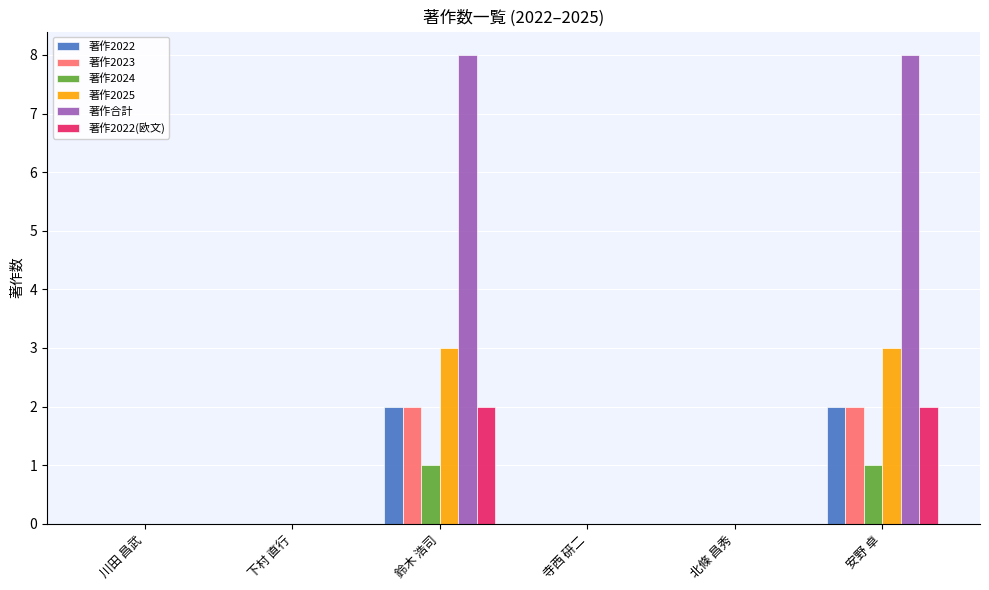

Reading left to right, list all the values displayed in this chart.

著作2022: 0	0	2	0	0	2
著作2023: 0	0	2	0	0	2
著作2024: 0	0	1	0	0	1
著作2025: 0	0	3	0	0	3
著作合計: 0	0	8	0	0	8
著作2022(欧文): 0	0	2	0	0	2